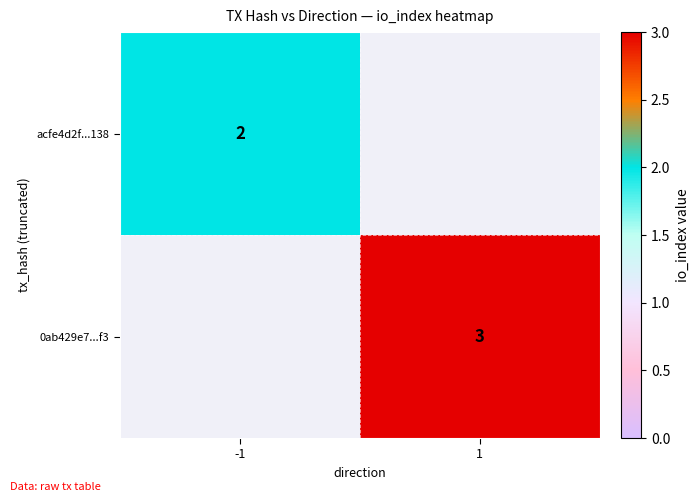

How many distinct data groups are displayed?

2